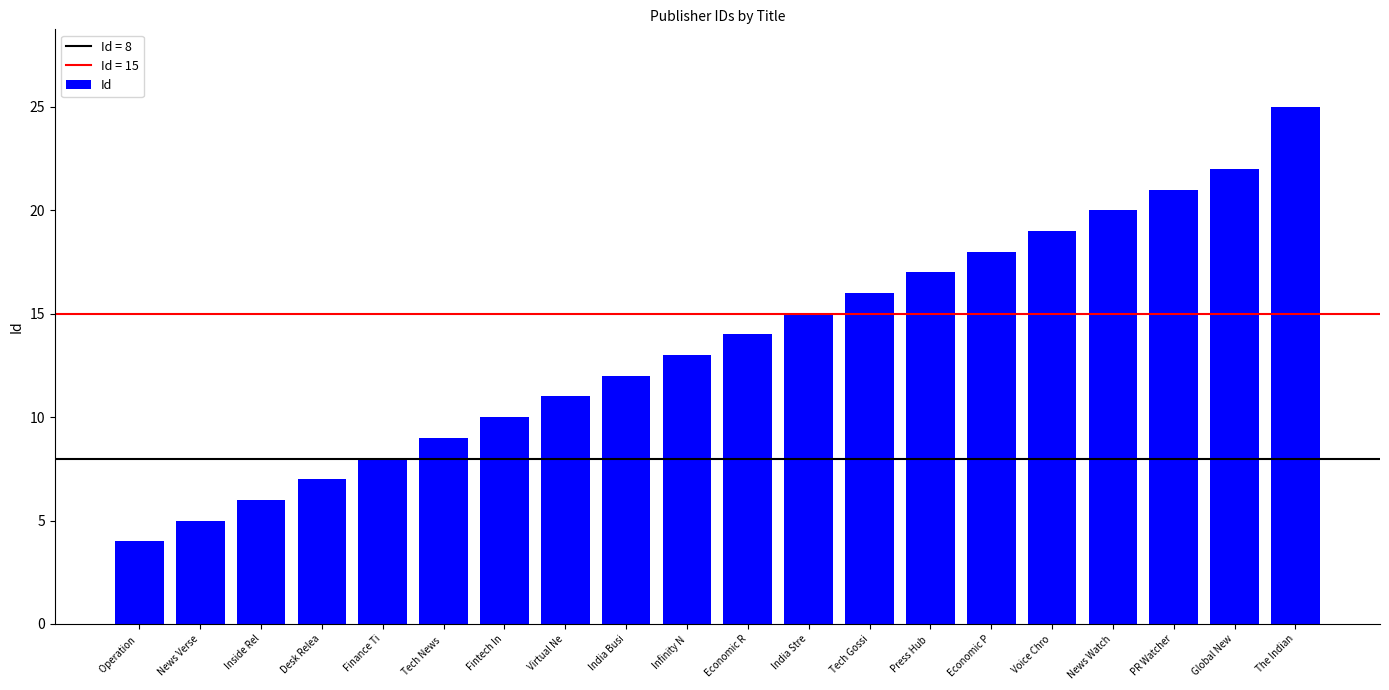

How many series are shown in this chart?

1